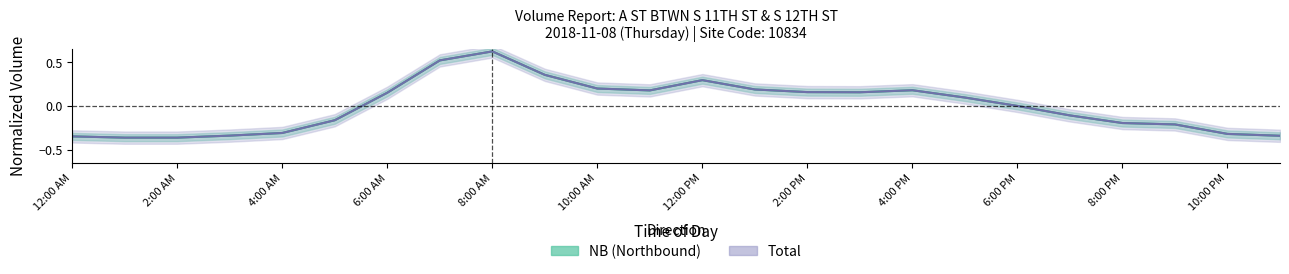

What is the difference between the maximum and minimum values in the NB series?

1.0